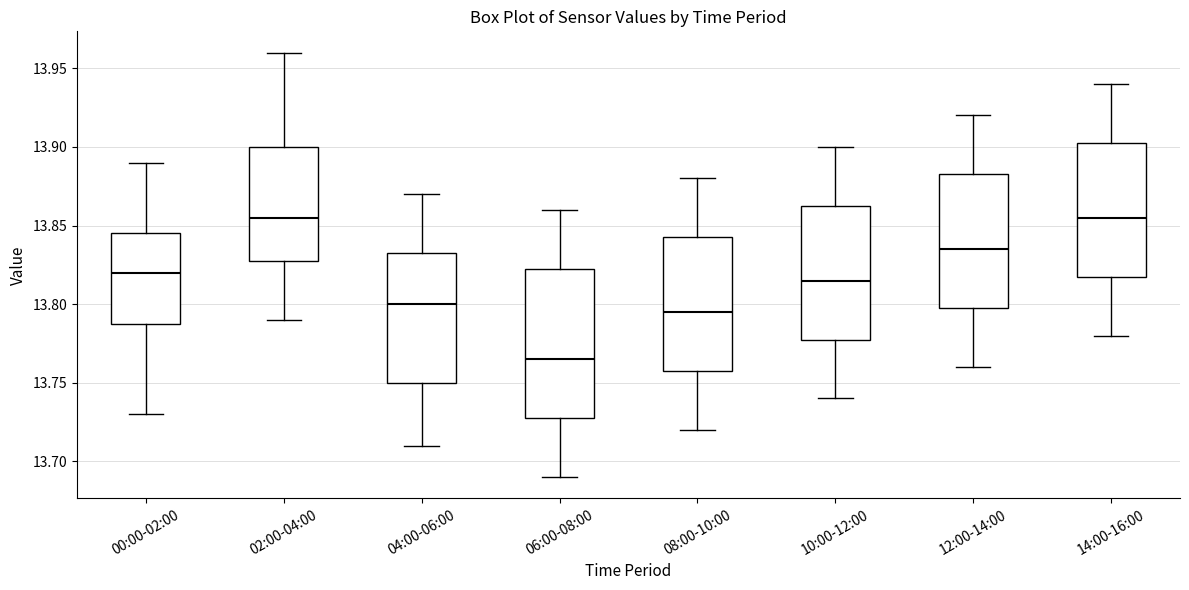

Reading left to right, read every box against the y-axis: the position of its median line, the range the box covers, and the ends of its whiskers. The values are not printed on the chart, so give them approximately, as read against the axis.

00:00-02:00: median 13.820, box 13.790 to 13.845, whiskers 13.730 to 13.890
02:00-04:00: median 13.855, box 13.830 to 13.900, whiskers 13.790 to 13.960
04:00-06:00: median 13.800, box 13.750 to 13.835, whiskers 13.710 to 13.870
06:00-08:00: median 13.765, box 13.730 to 13.825, whiskers 13.690 to 13.860
08:00-10:00: median 13.795, box 13.760 to 13.845, whiskers 13.720 to 13.880
10:00-12:00: median 13.815, box 13.780 to 13.865, whiskers 13.740 to 13.900
12:00-14:00: median 13.835, box 13.800 to 13.885, whiskers 13.760 to 13.920
14:00-16:00: median 13.855, box 13.820 to 13.905, whiskers 13.780 to 13.940